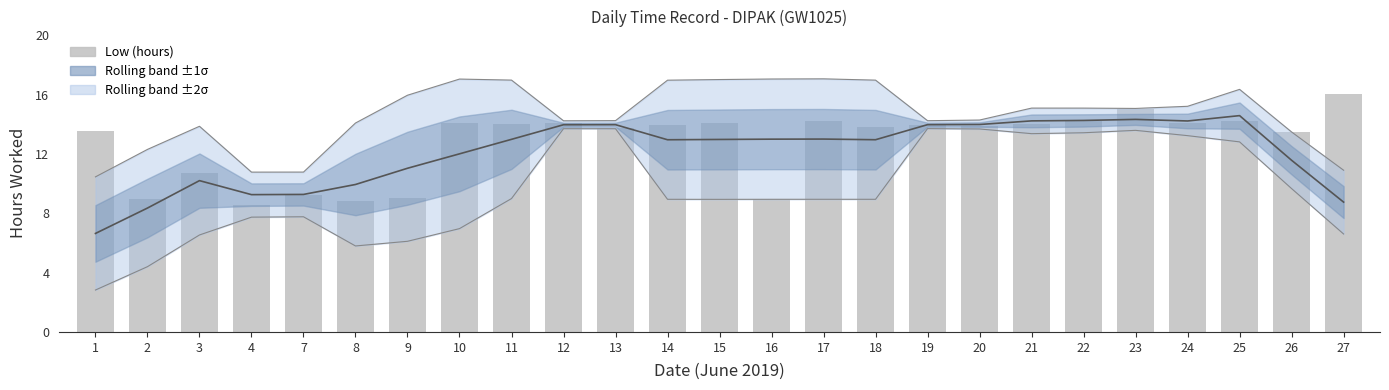

How many data points does each series have?

25